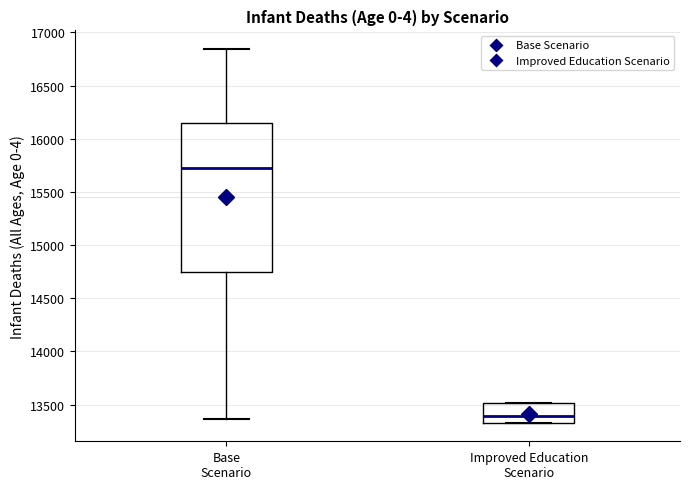

Reading left to right, read every box against the y-axis: the position of its median line, the range the box covers, and the ends of its whiskers. The values are not printed on the chart, so give them approximately, as read against the axis.

Base Scenario: median 15700, box 14750 to 16150, whiskers 13350 to 16850
Improved Education Scenario: median 13400, box 13350 to 13500, whiskers 13350 to 13500